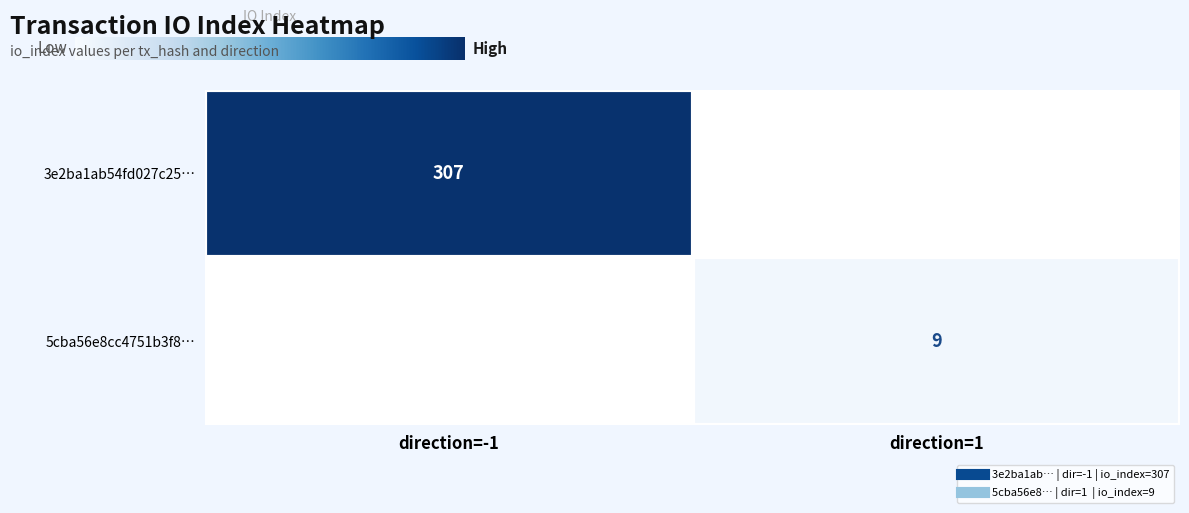

Which series has the widest spread of values?

3e2ba1ab54fd027c25…